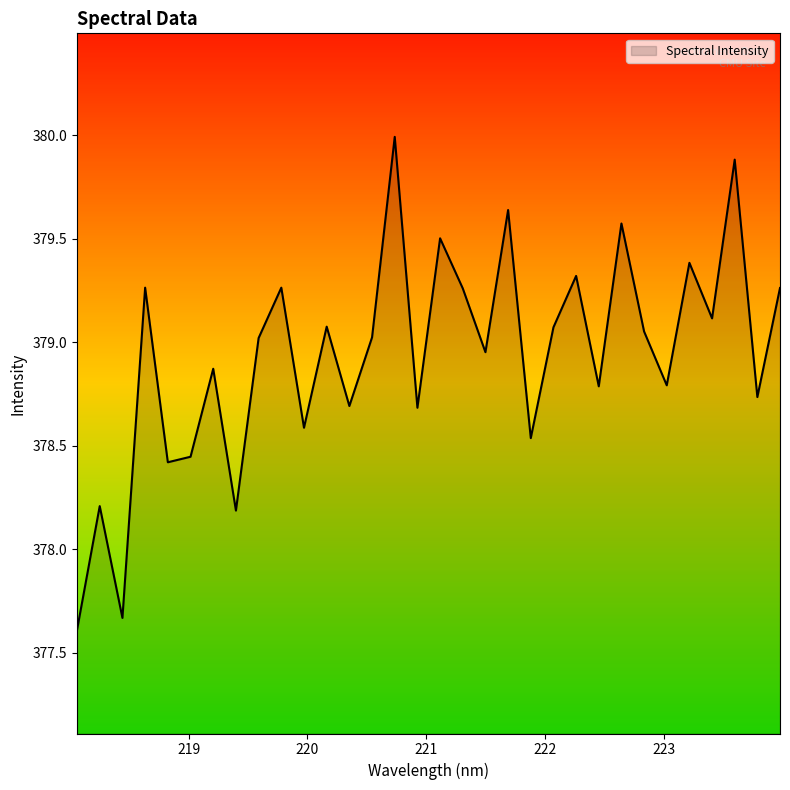

What is the difference between the maximum and minimum values?

2.4